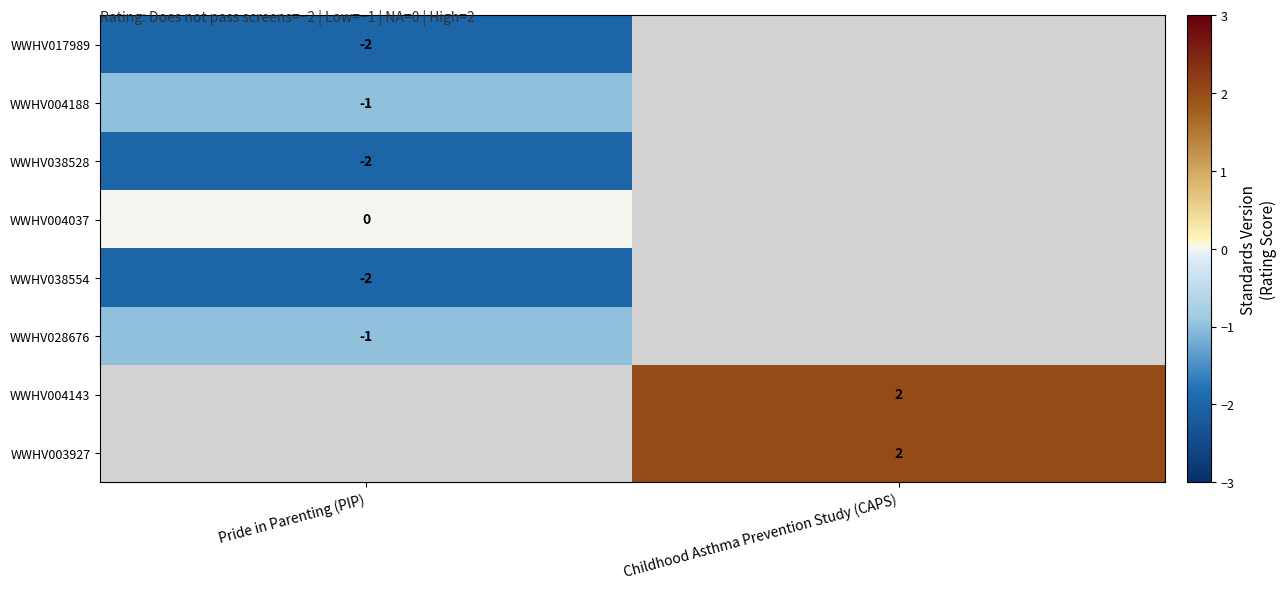

Is it true that WWHV003927 equals 3 at Childhood Asthma Prevention Study (CAPS)?

False